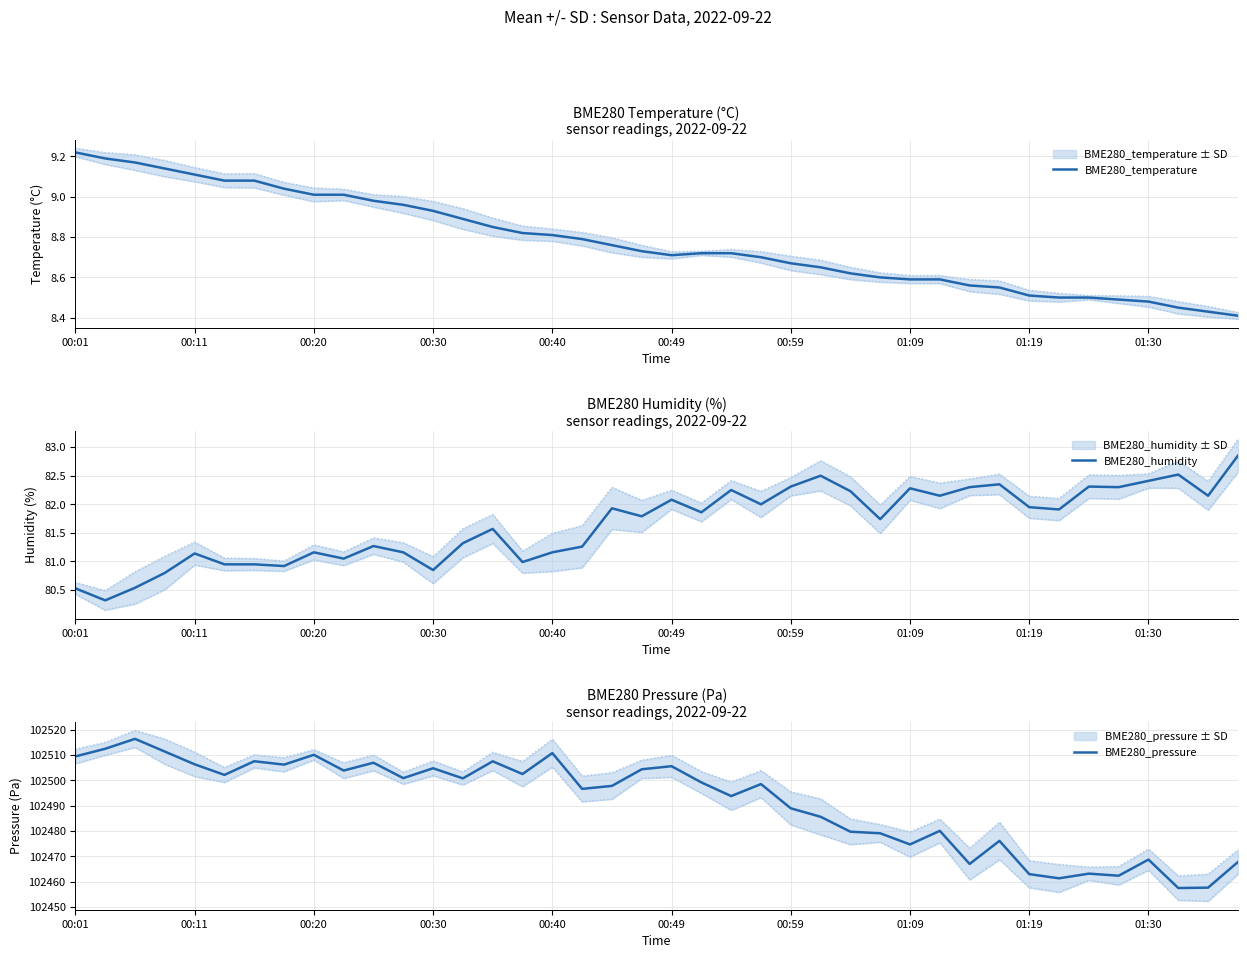

At how many categories does at least one series exceed 66277?

40